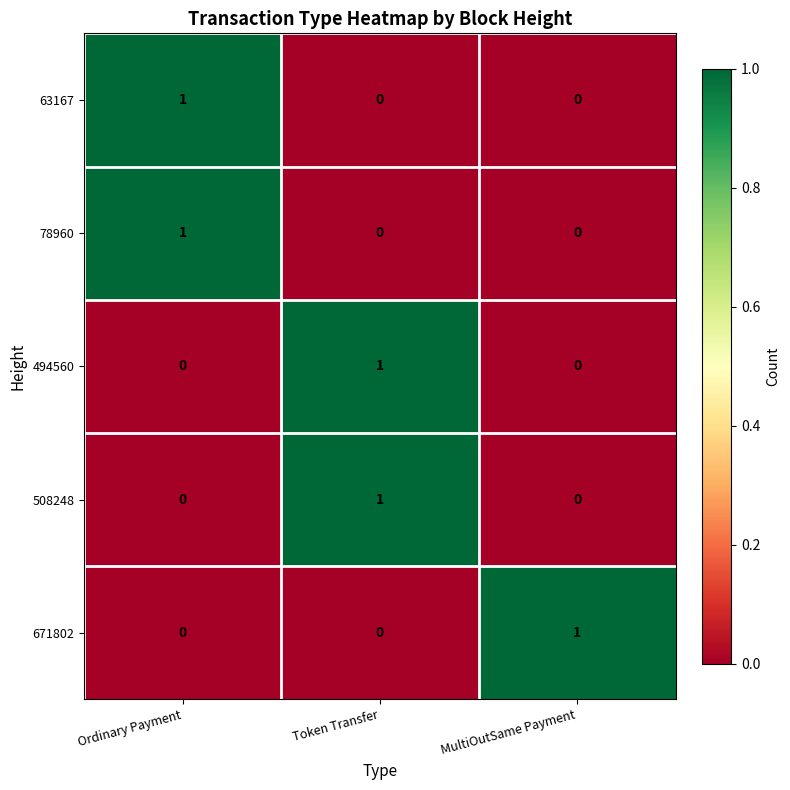

What is the greatest value displayed?

1